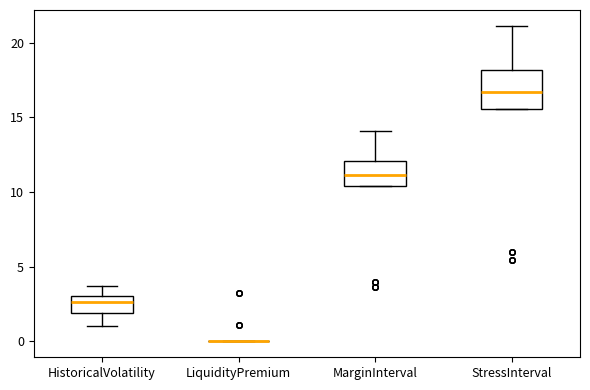

Which box is the tallest, from its lower edge to its upper edge?

StressInterval